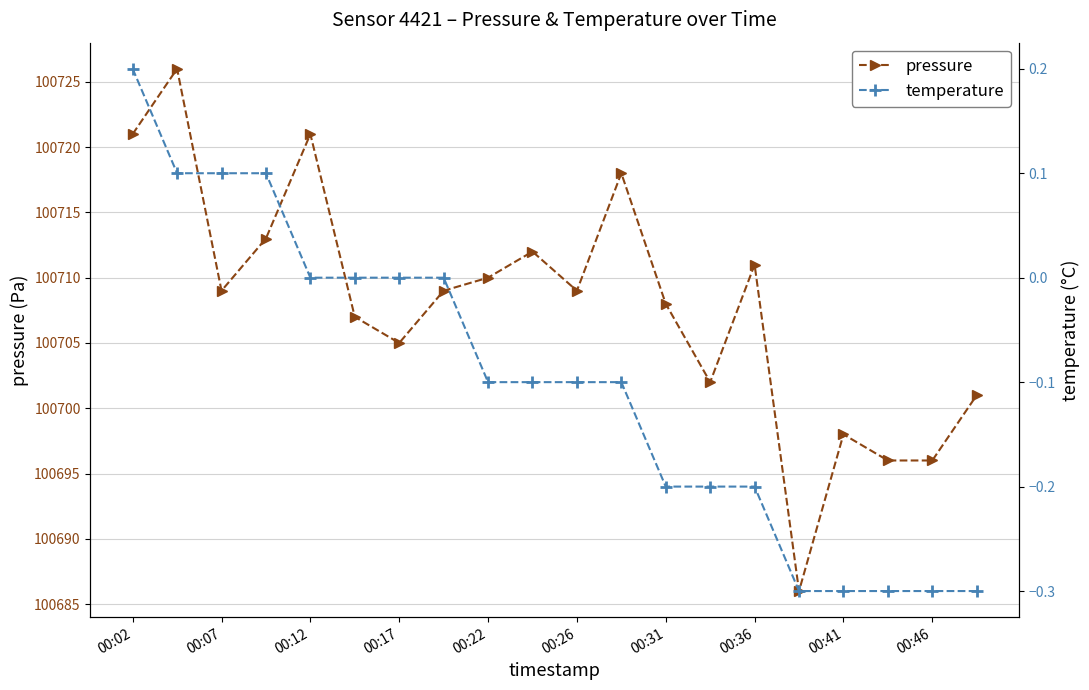

What is the average value of the pressure series?

100708